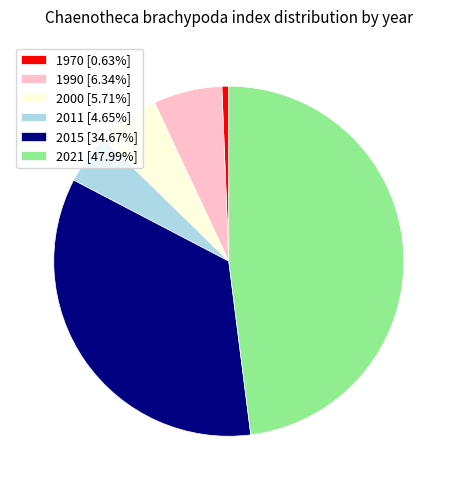

The 1990 slice represents 6% of the pie. True or false?

True